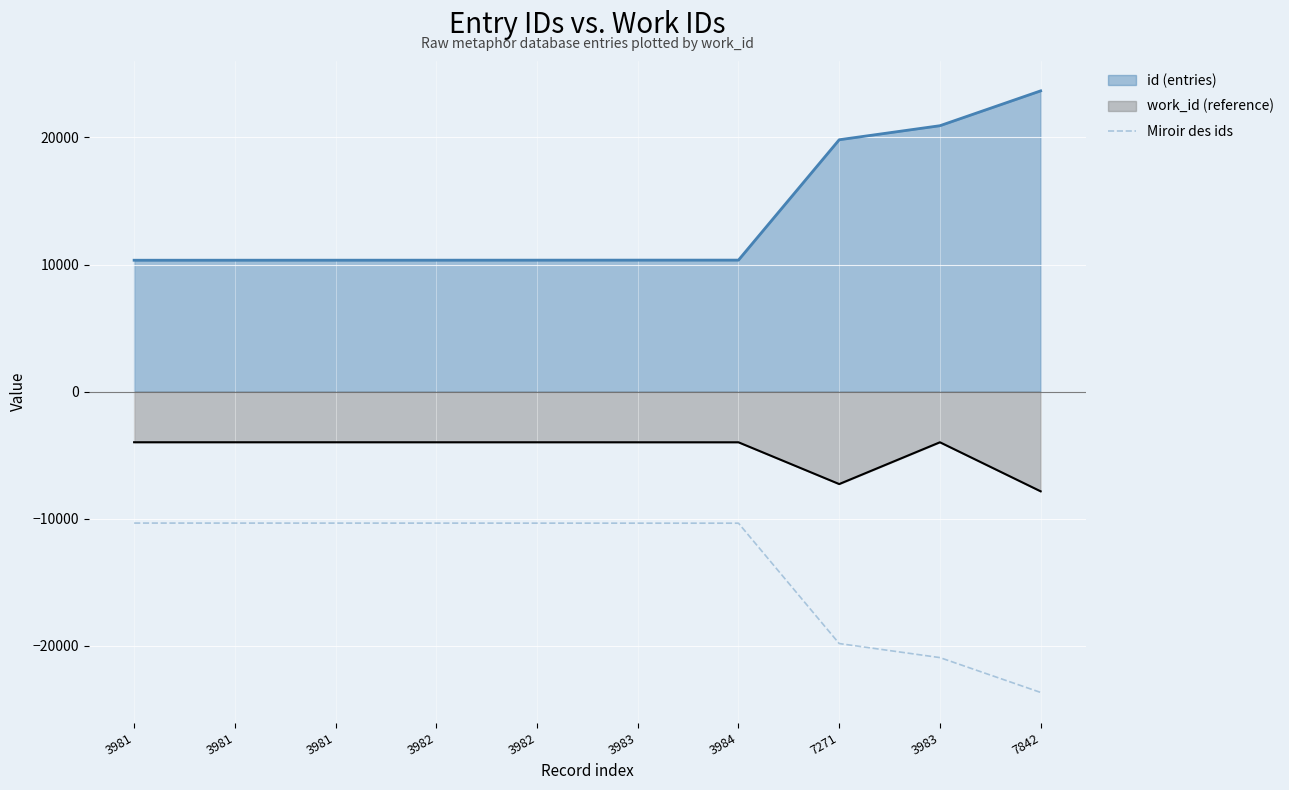

How many categories are shown in the chart?

10